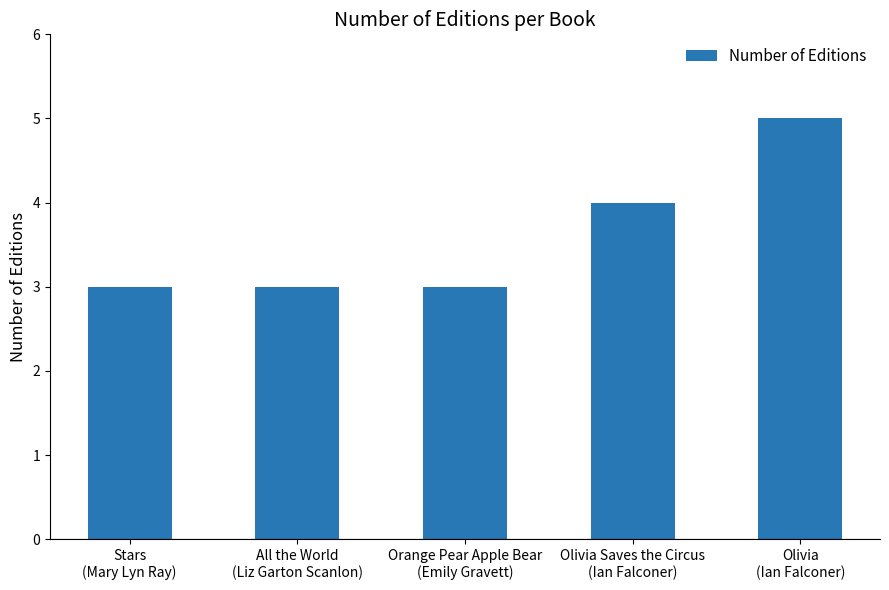

What is the label of the 1st bar from the left?

Stars
(Mary Lyn Ray)